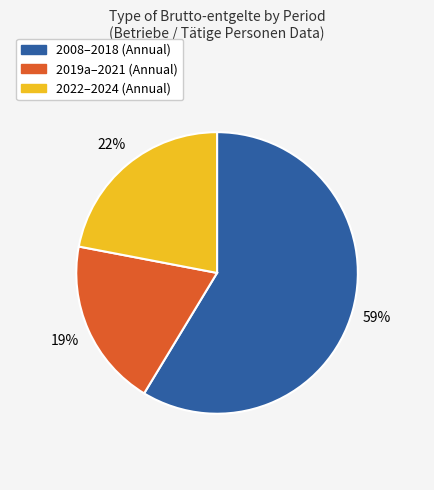

Is there a majority slice in this chart?

Yes